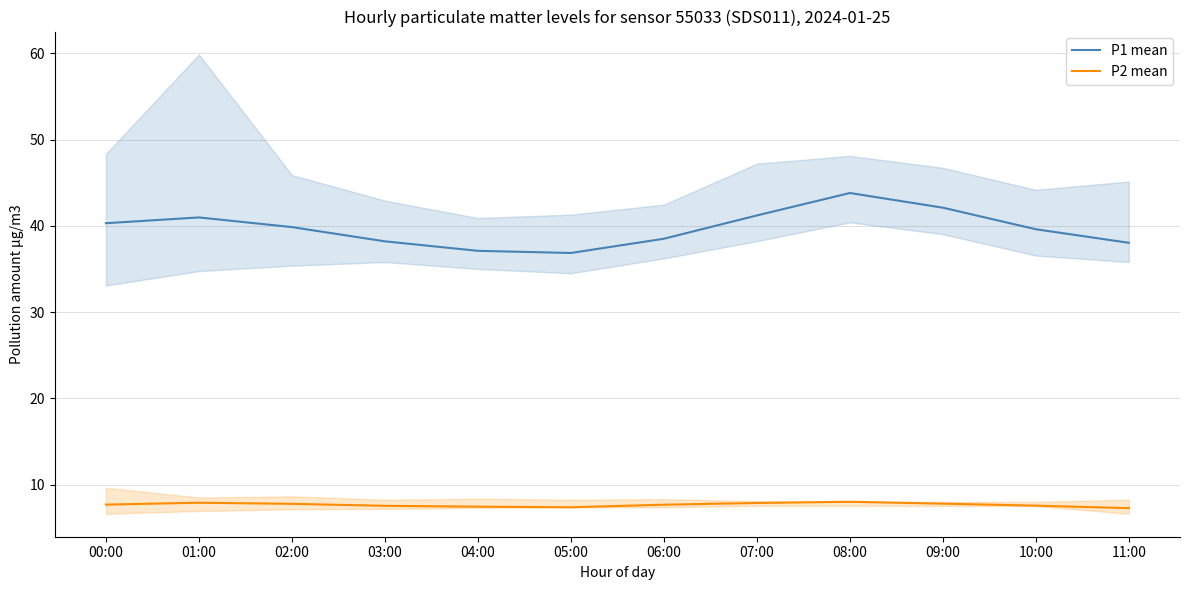

Reading right to left, extract all data points from this chart.

P1 mean: 11:00=38.0	10:00=39.6	09:00=42.1	08:00=43.8	07:00=41.2	06:00=38.5	05:00=36.9	04:00=37.1	03:00=38.2	02:00=39.9	01:00=41.0	00:00=40.3
P2 mean: 11:00=7.3	10:00=7.6	09:00=7.8	08:00=8.0	07:00=7.9	06:00=7.7	05:00=7.4	04:00=7.5	03:00=7.5	02:00=7.8	01:00=7.9	00:00=7.7